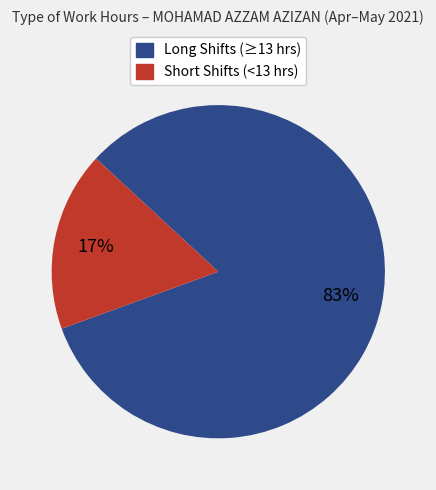

Does any single category account for the majority?

Yes